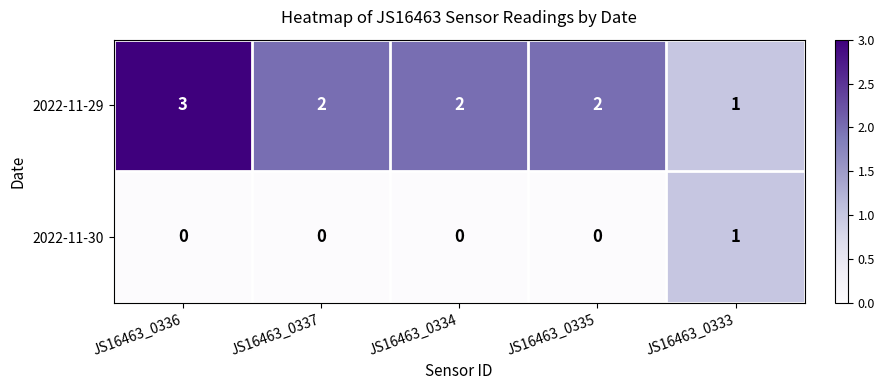

The 2022-11-29 series shows 3 at JS16463_0334. True or false?

False